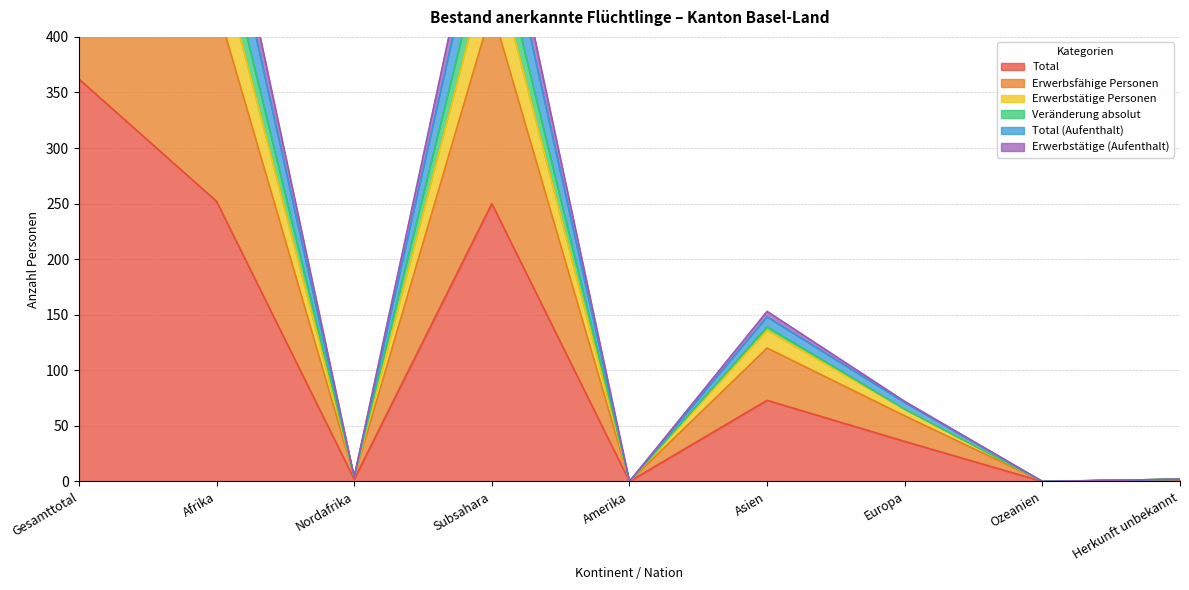

The value of Erwerbstätige (Aufenthalt) at Ozeanien is -507. True or false?

False